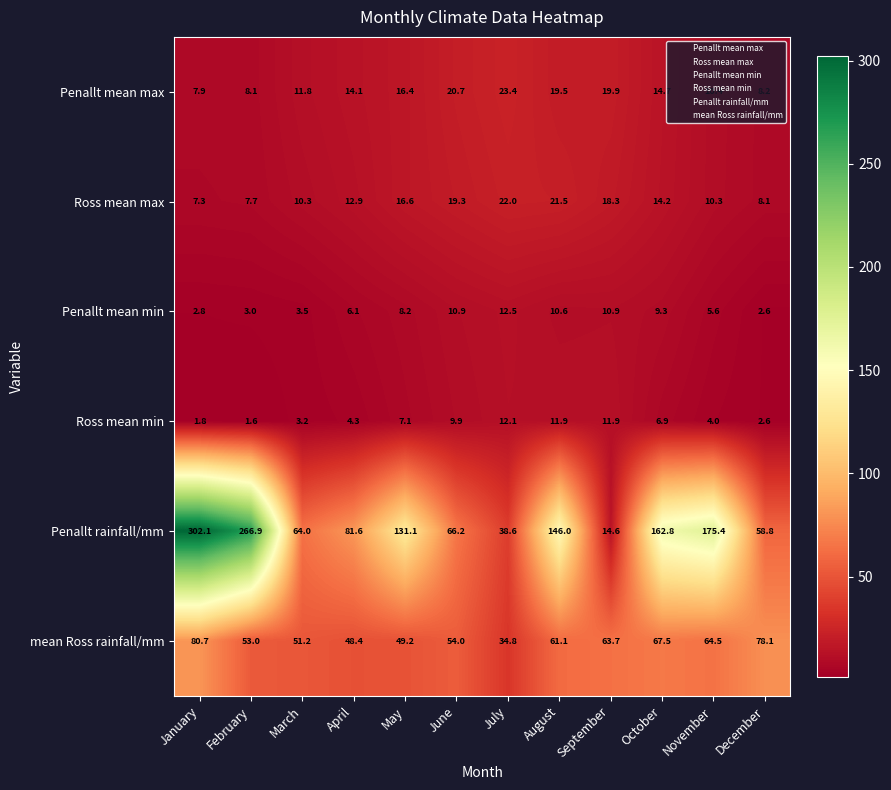

What is the difference between the second highest and minimum values in the mean Ross rainfall/mm series?

43.3